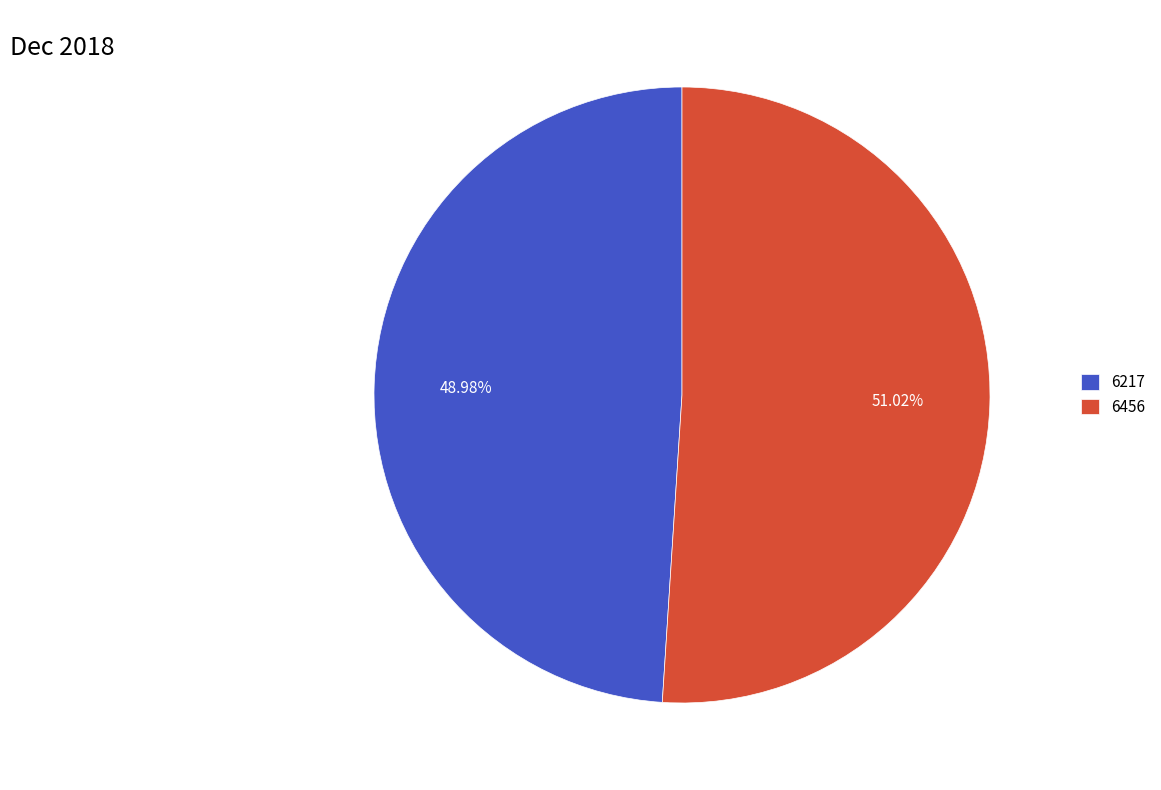

Approximately how many times larger is the value at 6217 compared to 6456?

1.0